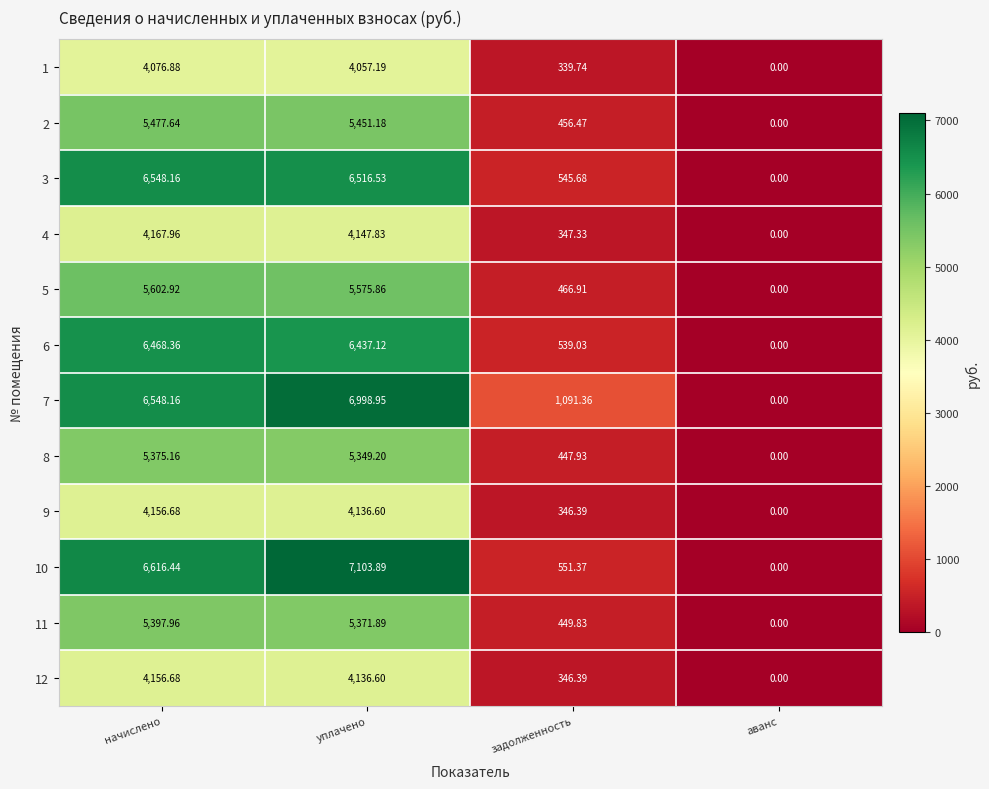

At which label does 8 first exceed 5349?

начислено